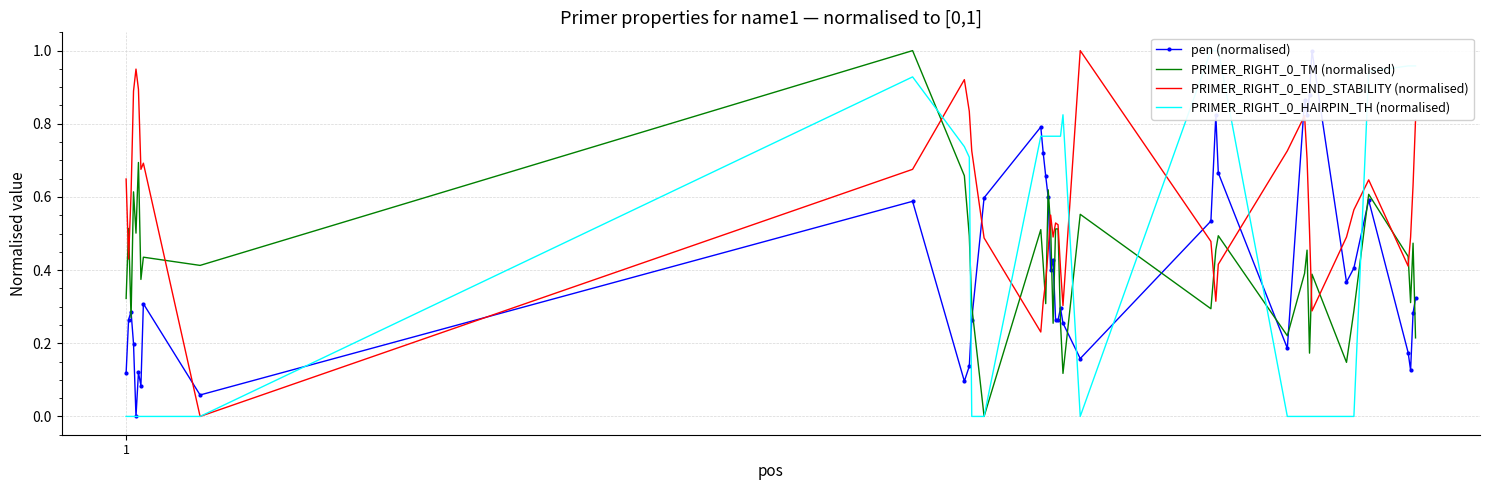

Which series has the largest total across all categories?

PRIMER_RIGHT_0_END_STABILITY (normalised)